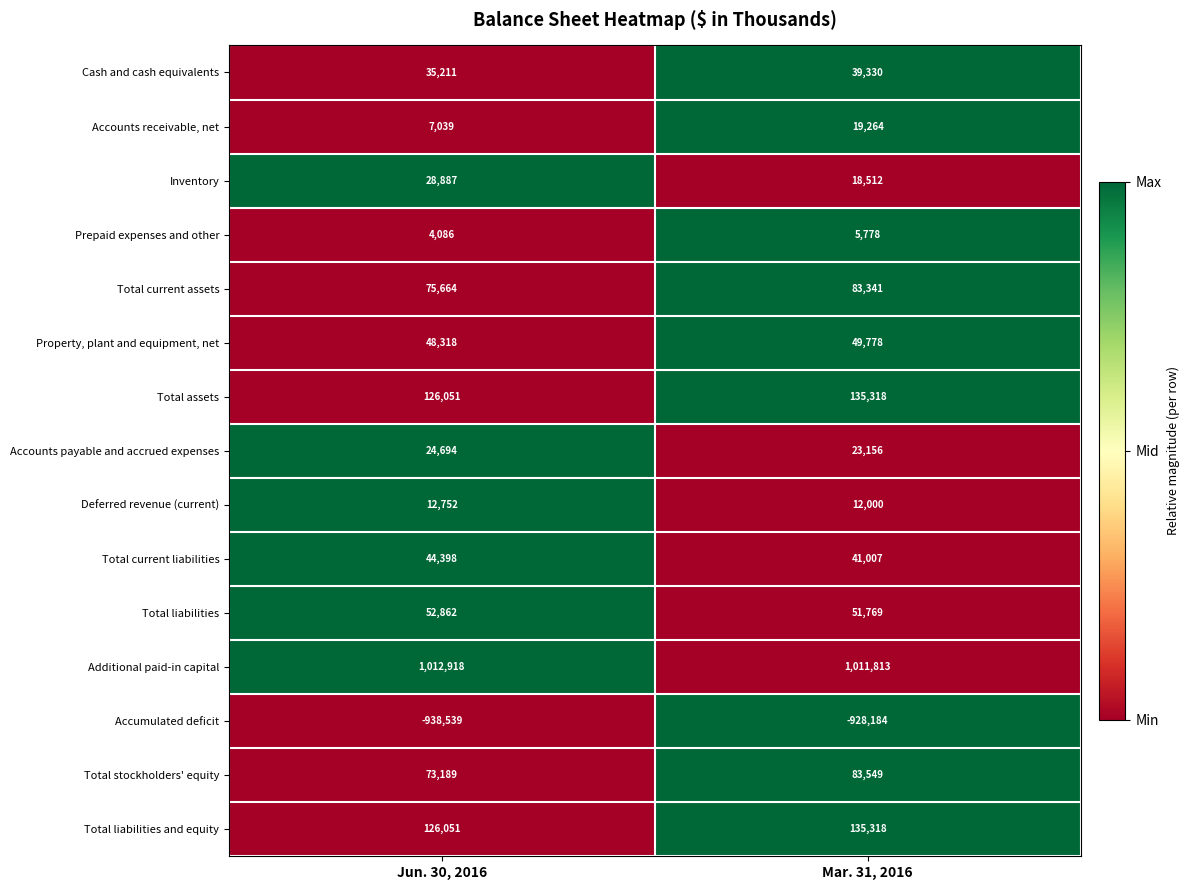

At which category is the sum across all series the highest?

Mar. 31, 2016